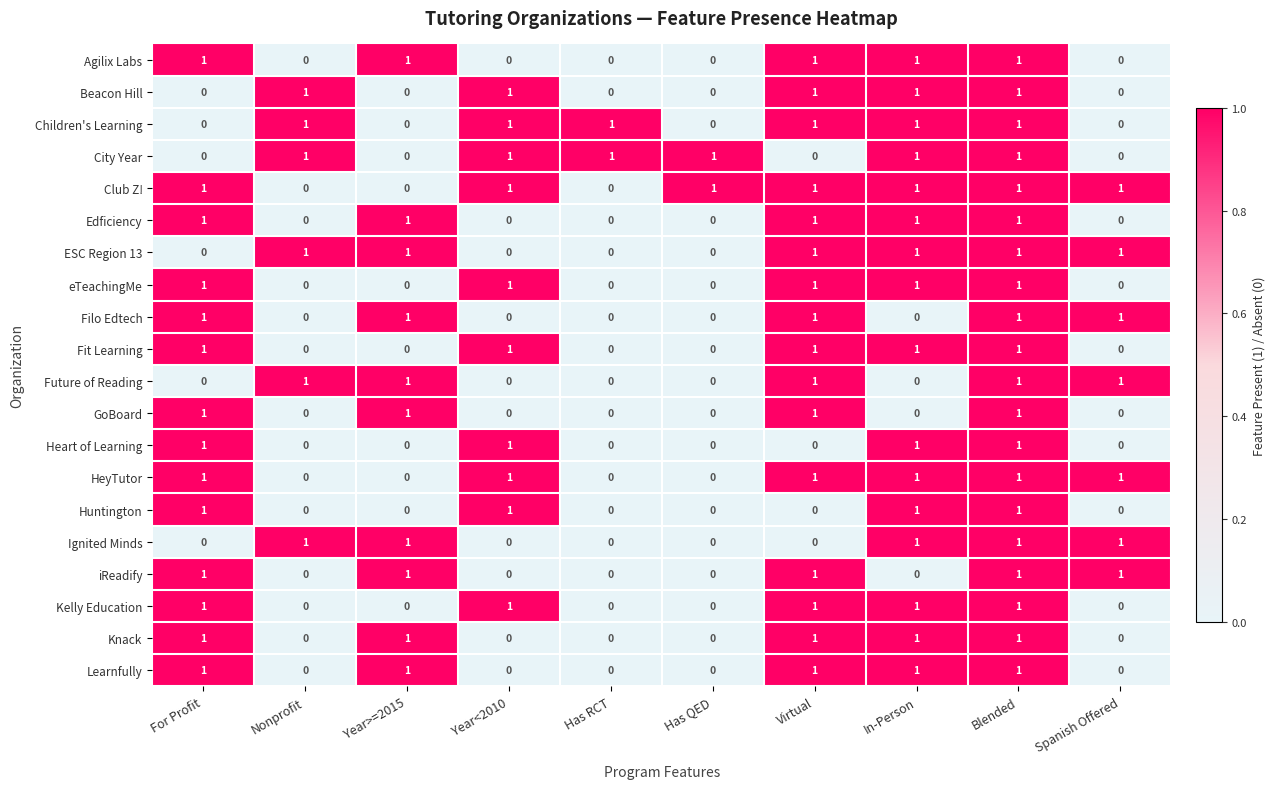

At how many categories does at least one series exceed 0?

10